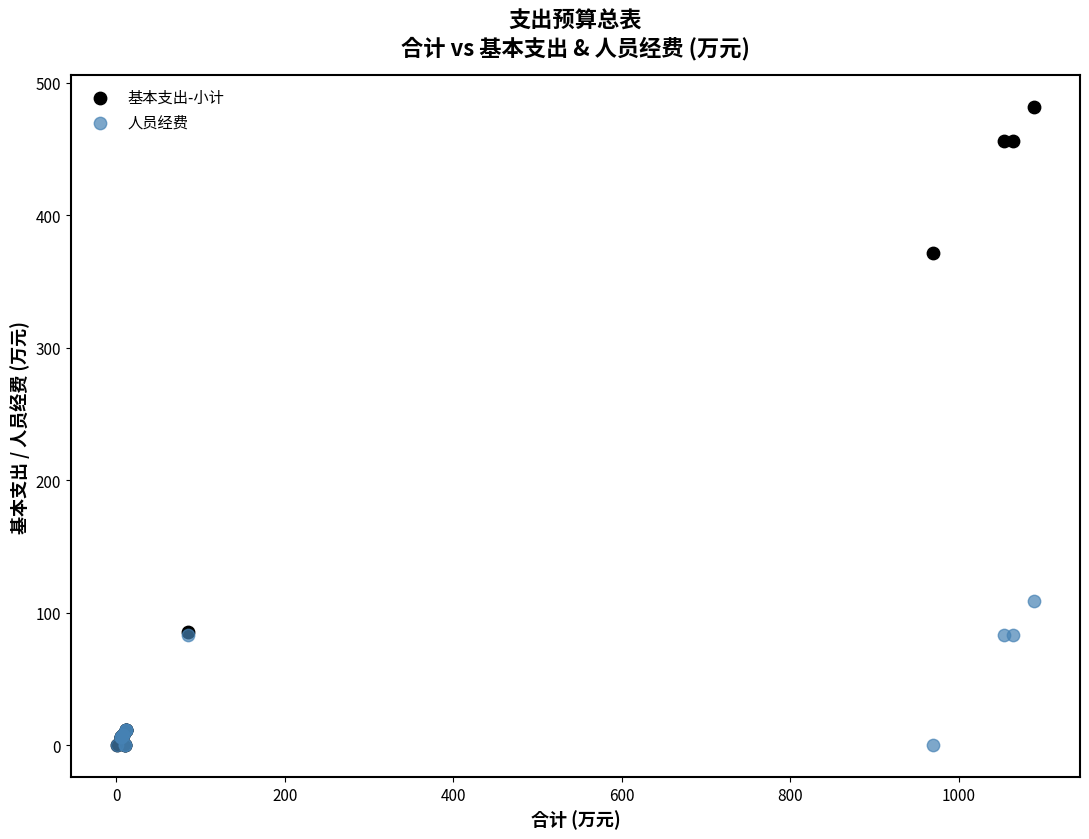

What are all the series names shown in the legend?

基本支出-小计, 人员经费